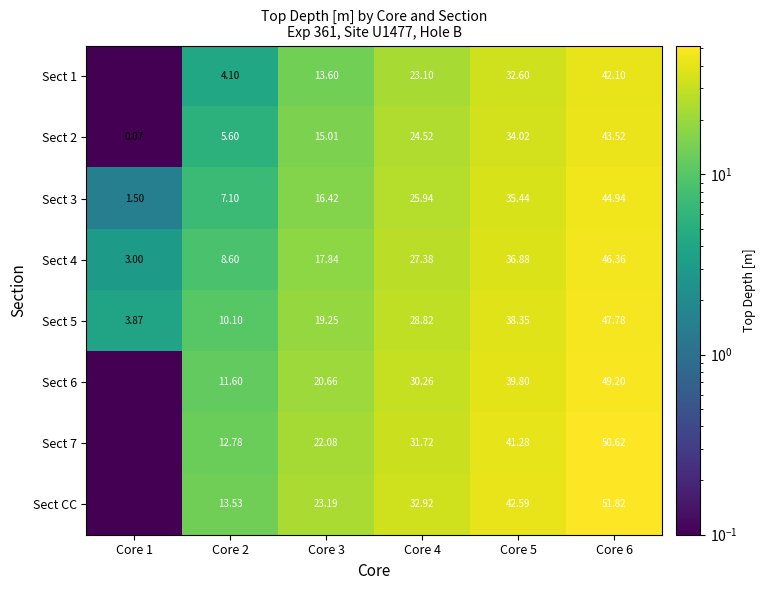

Between Core 5 and Core 6, which is larger?

Core 6